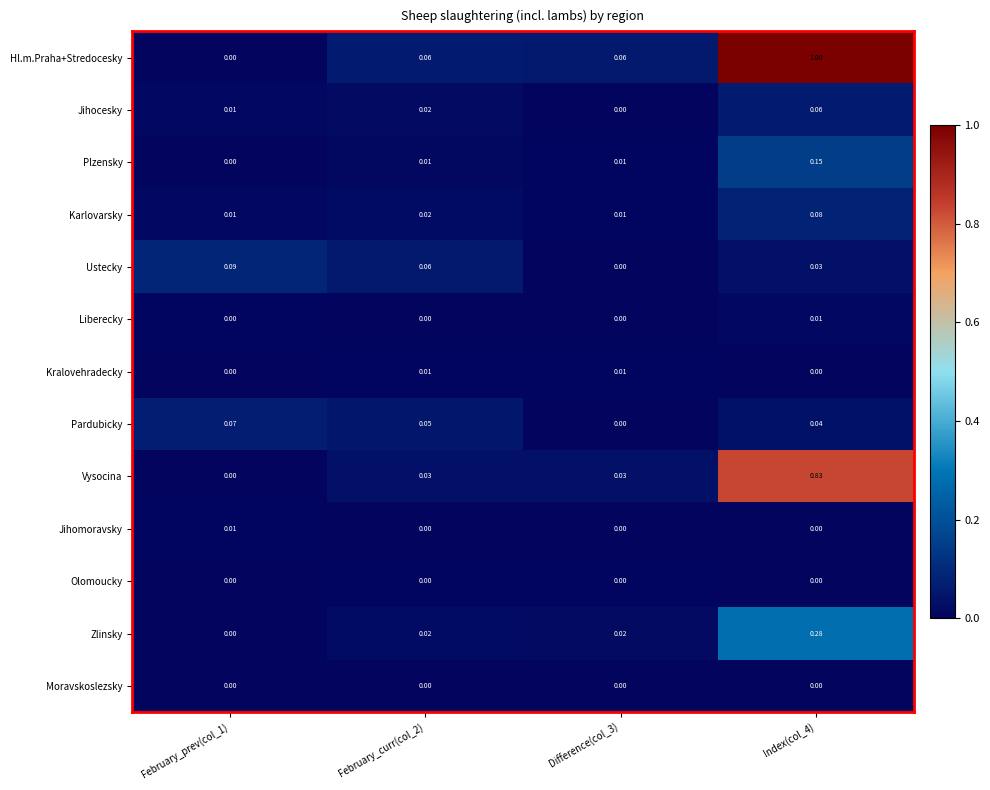

At which category is the sum across all series the highest?

Index(col_4)